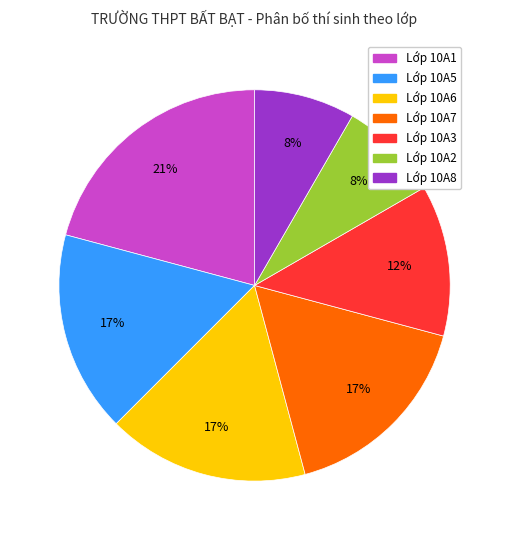

Is there a majority slice in this chart?

No